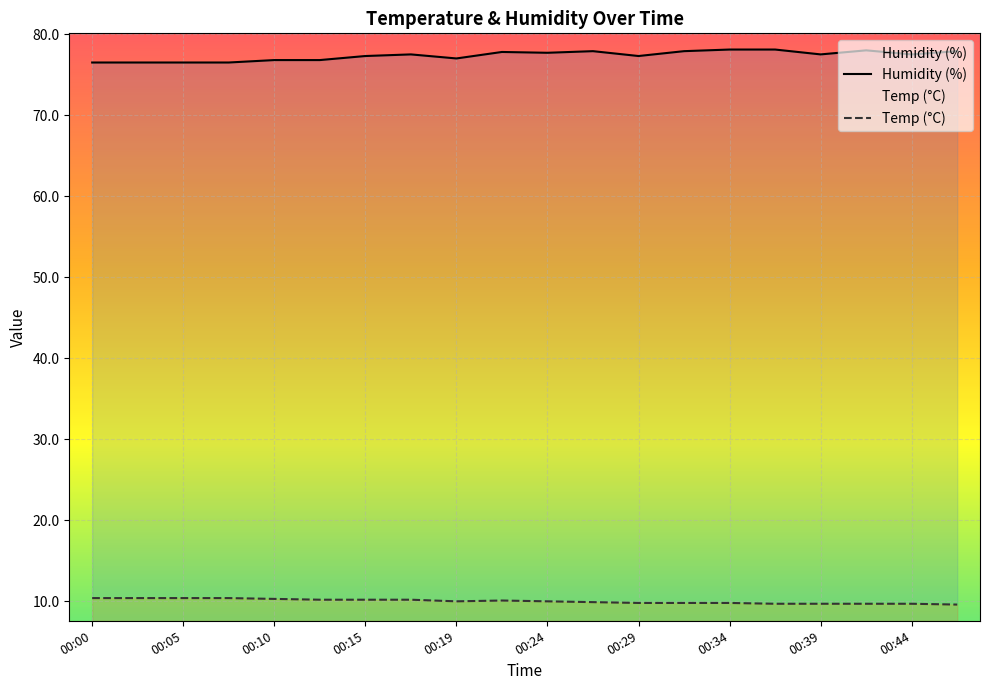

At 00:22, list the series in order from largest to smallest.

Humidity, Temp